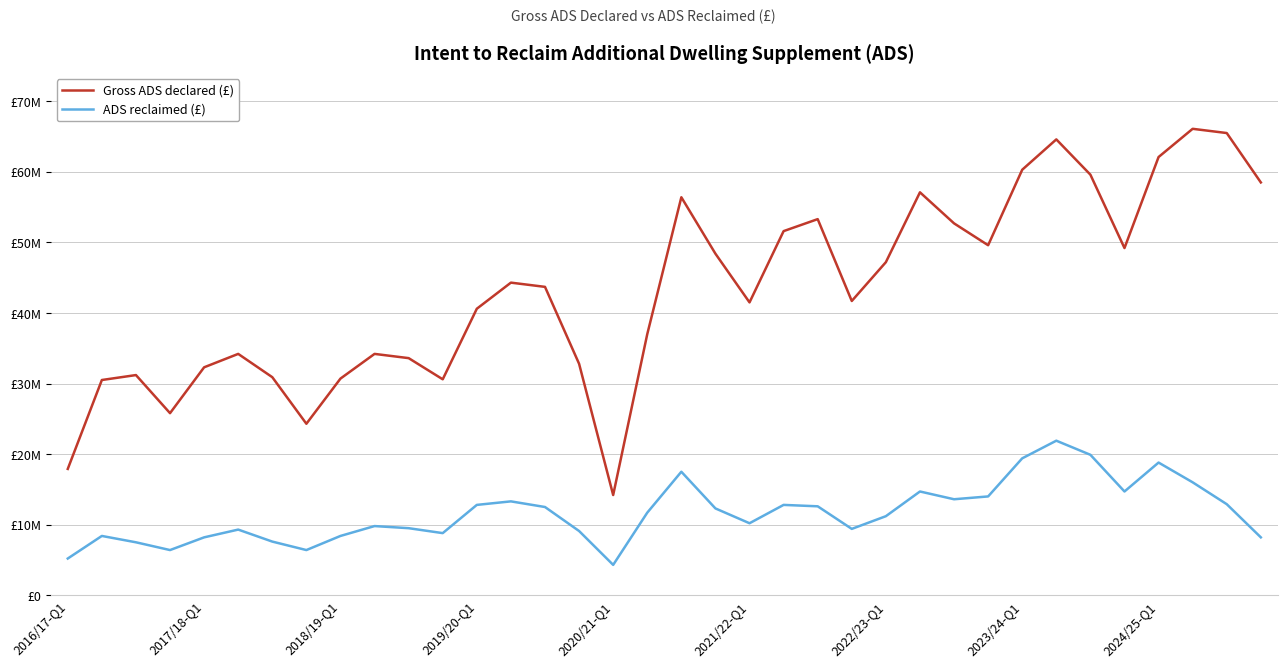

Does the chart have visible grid lines?

Yes